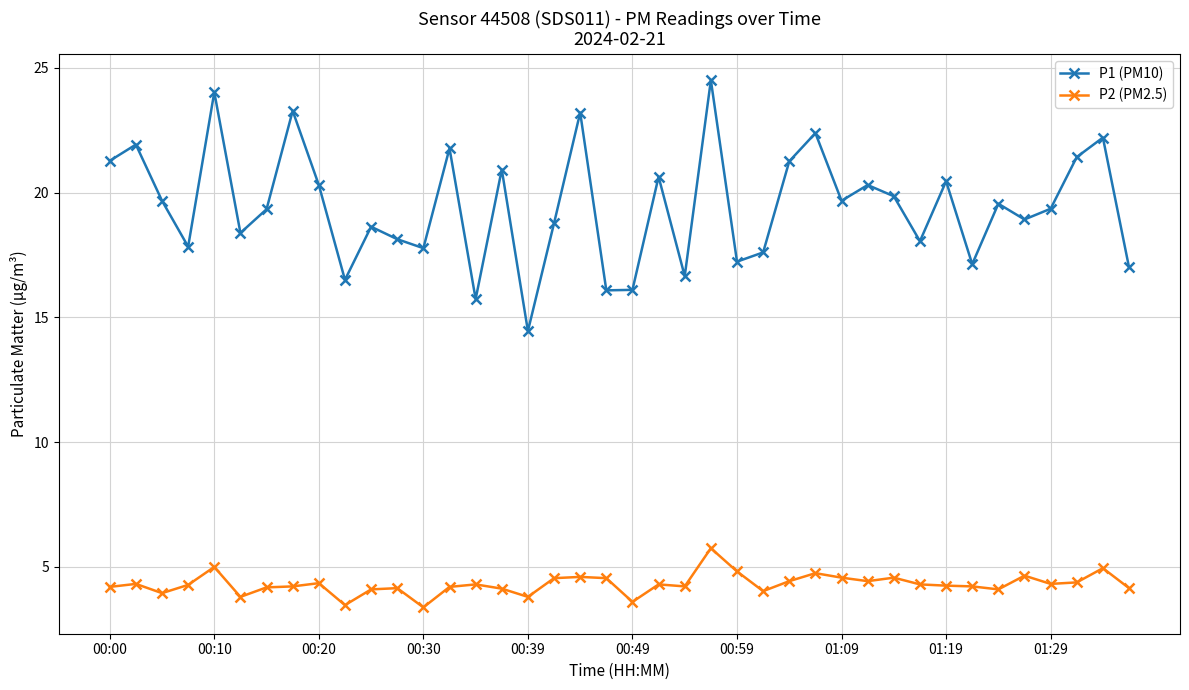

What is the value of the P2 (PM2.5) point at the 5th from the left?

5.0